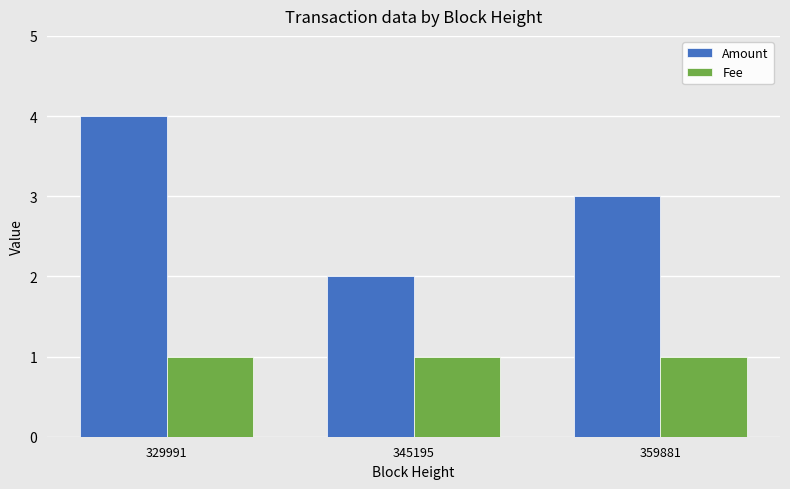

List the series in order of their overall mean, highest first.

Amount, Fee